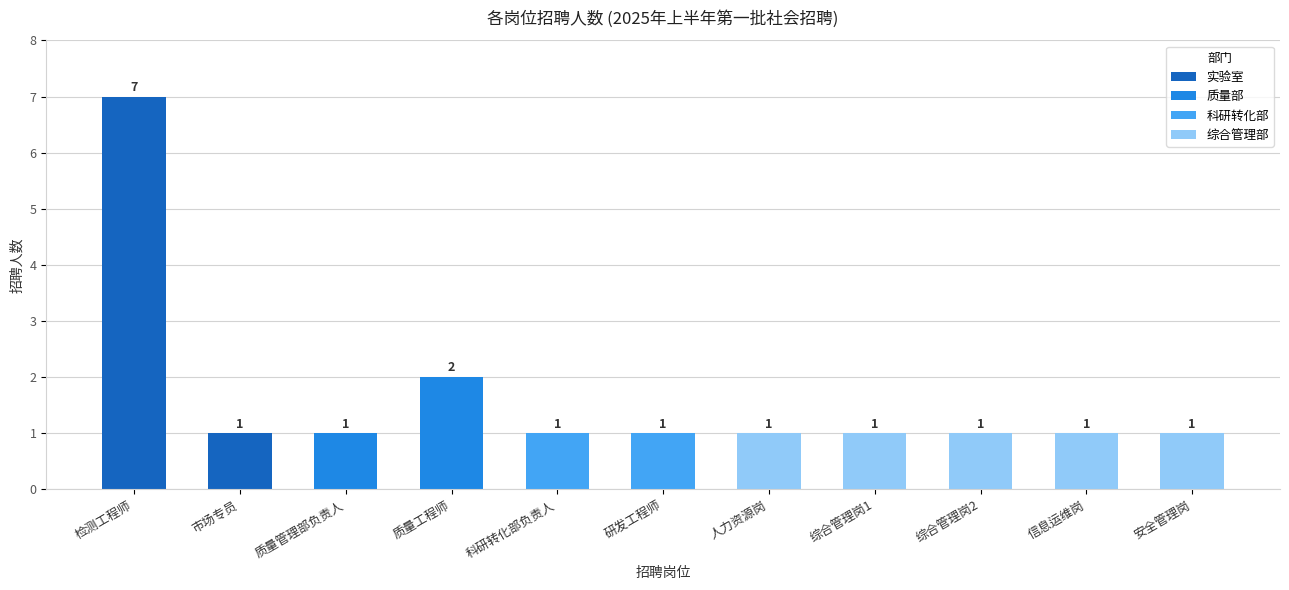

What value does the data have at 综合管理岗1?

1